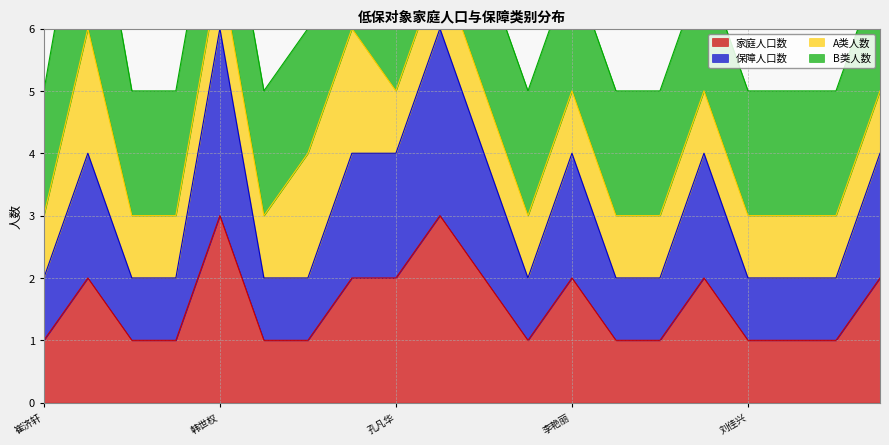

True or false: 家庭人口数 and 保障人口数 cross at least once.

False